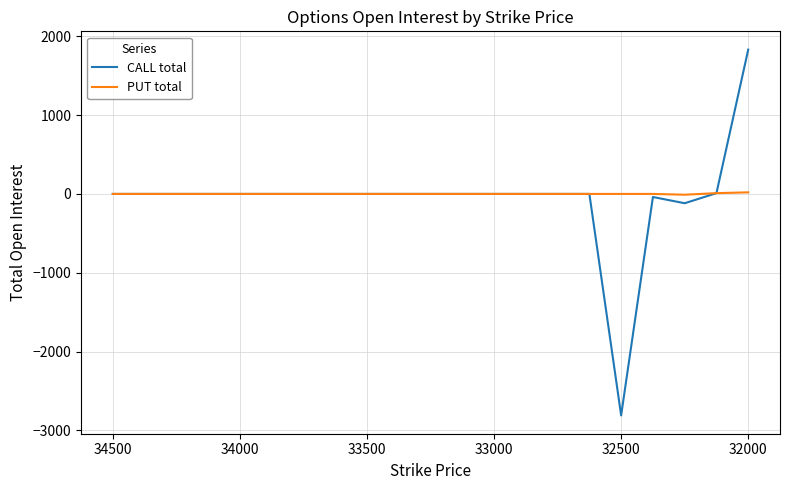

Which series has the largest range (max minus min)?

CALL total